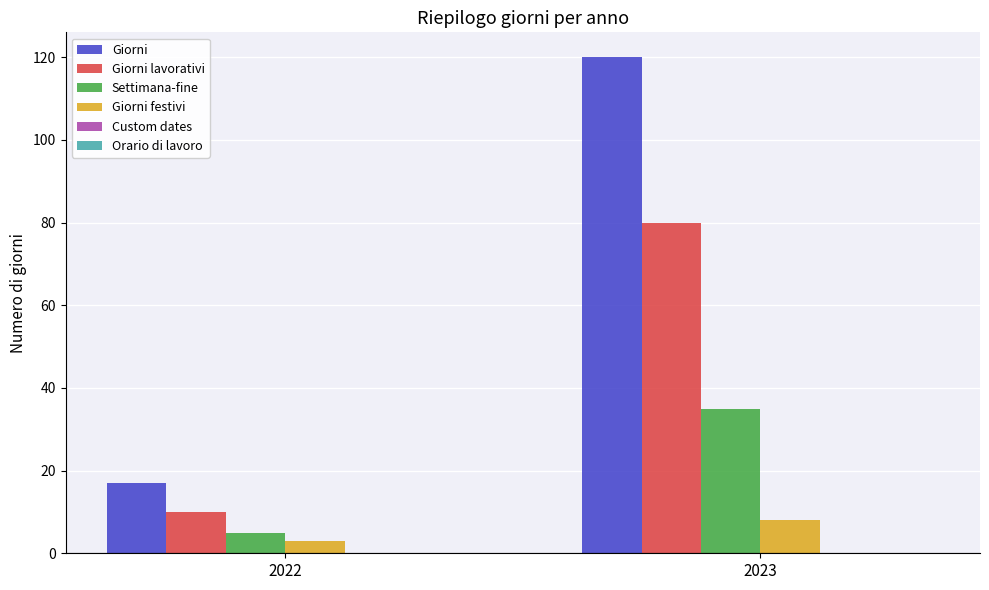

Reading right to left, what are all the values shown in this chart?

Giorni: 120	17
Giorni lavorativi: 80	10
Settimana-fine: 35	5
Giorni festivi: 8	3